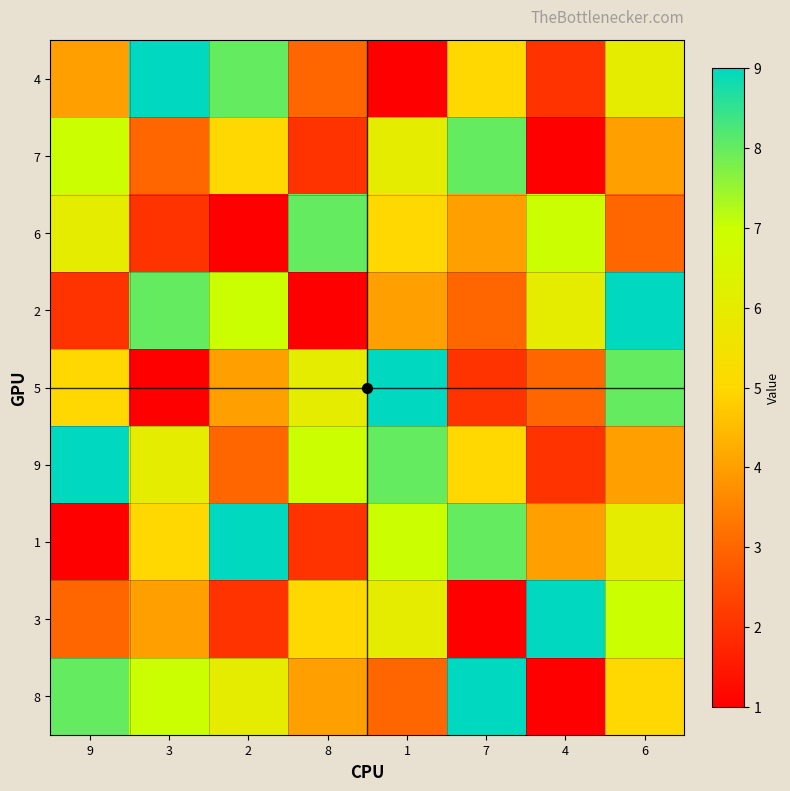

Which series changed the most between 2 and 1?

4